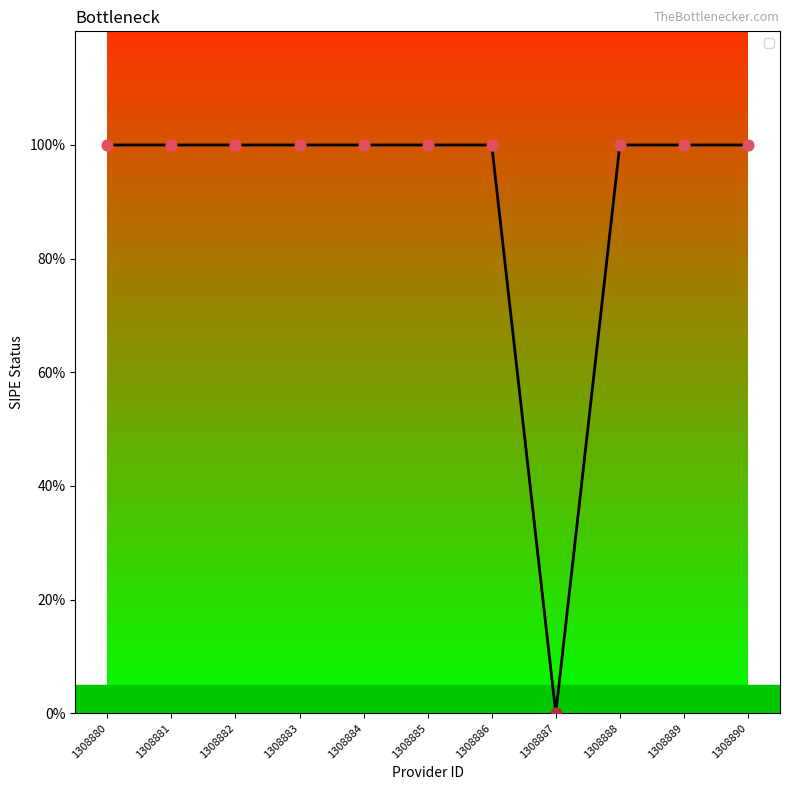

Does the chart have visible grid lines?

No